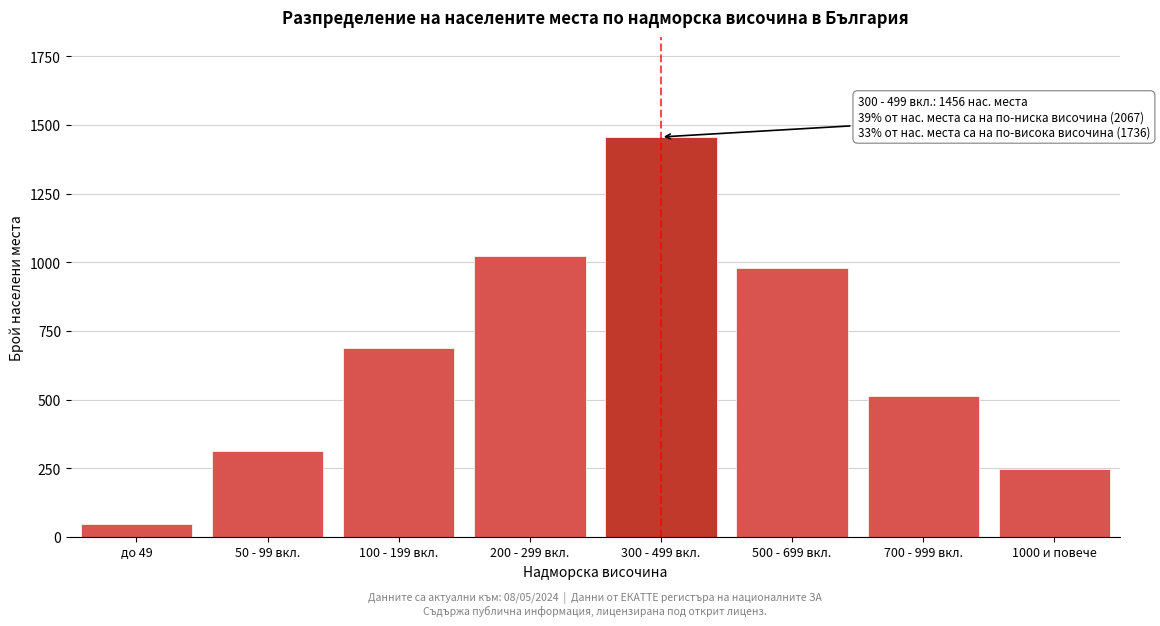

Reading left to right, extract all data points from this chart.

45	312	687	1023	1456	978	512	246